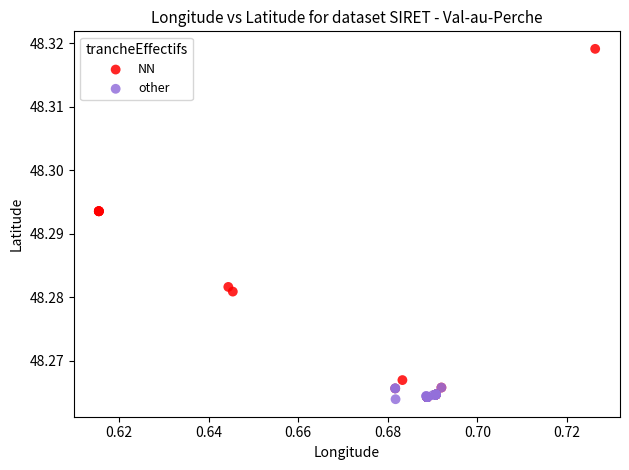

Which series has the widest spread of Y values?

NN